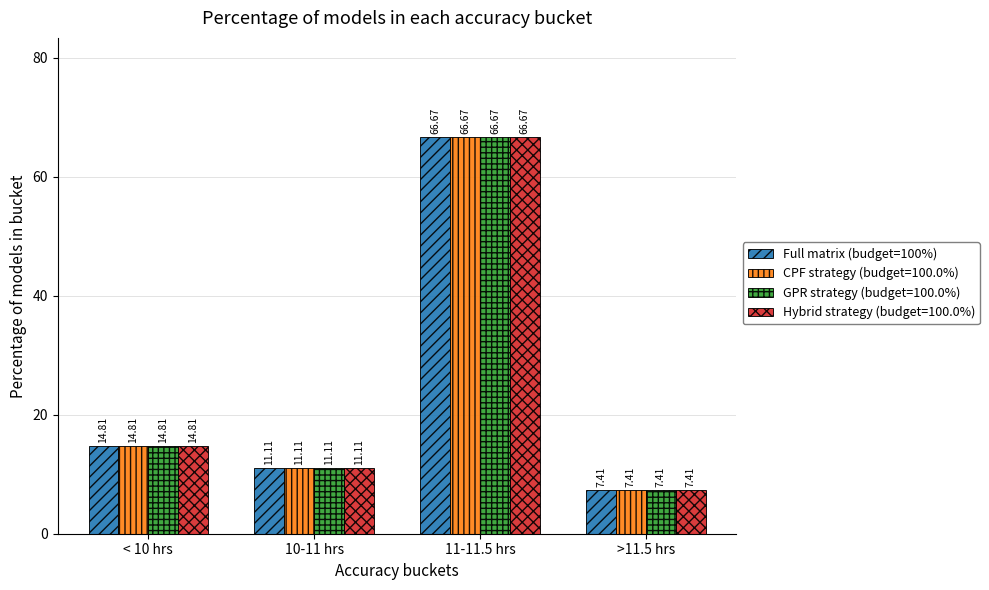

At which category is the sum across all series the highest?

11-11.5 hrs